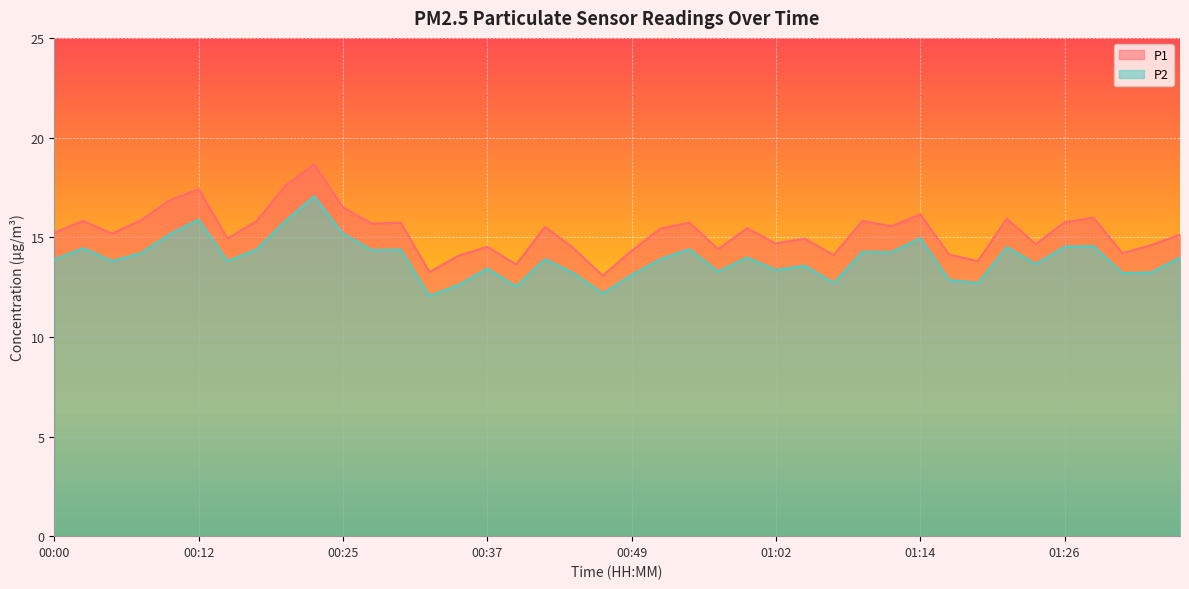

Does the chart display data point markers on the line(s)?

No